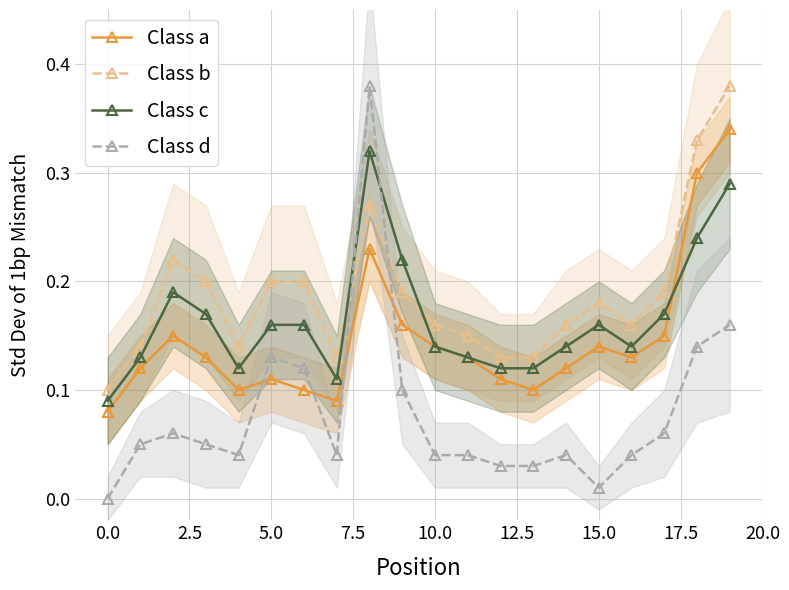

After their last crossing, which series has the higher values: Class d or Class c?

Class c